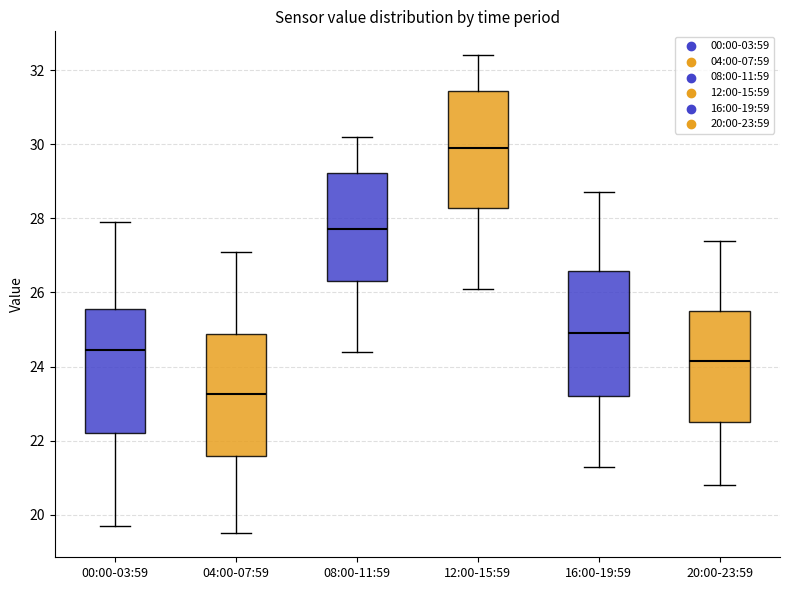

Reading left to right, transcribe this box plot: for each box, give where its median line is, the range the box spans, and where its two whiskers end, as read against the y-axis. The values are not printed on the chart, so give them approximately, as read against the axis.

00:00-03:59: median 24.4, box 22.2 to 25.6, whiskers 19.8 to 28.0
04:00-07:59: median 23.2, box 21.6 to 24.8, whiskers 19.6 to 27.2
08:00-11:59: median 27.8, box 26.4 to 29.2, whiskers 24.4 to 30.2
12:00-15:59: median 30.0, box 28.2 to 31.4, whiskers 26.2 to 32.4
16:00-19:59: median 25.0, box 23.2 to 26.6, whiskers 21.4 to 28.8
20:00-23:59: median 24.2, box 22.6 to 25.6, whiskers 20.8 to 27.4